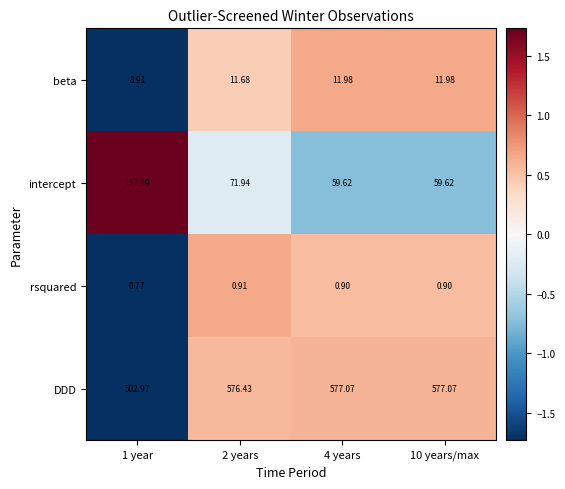

Is the value of DDD at 1 year greater than the value of rsquared at 4 years?

Yes